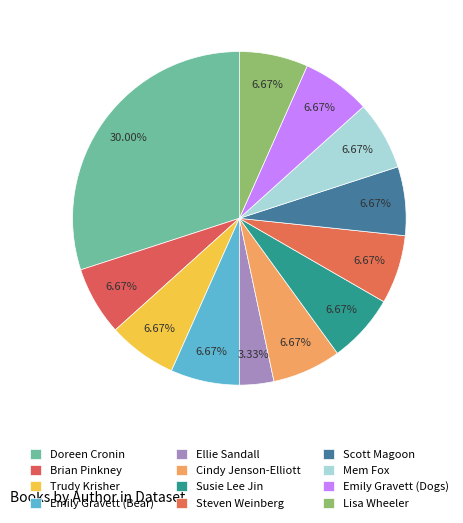

Approximately how many times larger is the value at Emily Gravett (Dogs) compared to Mem Fox?

1.0